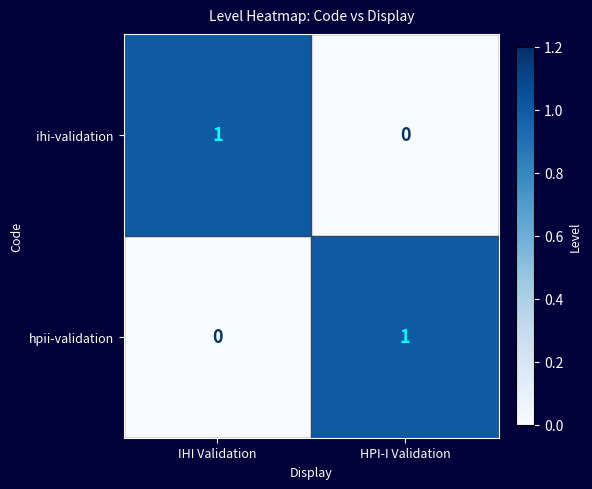

How many series are shown in this chart?

2